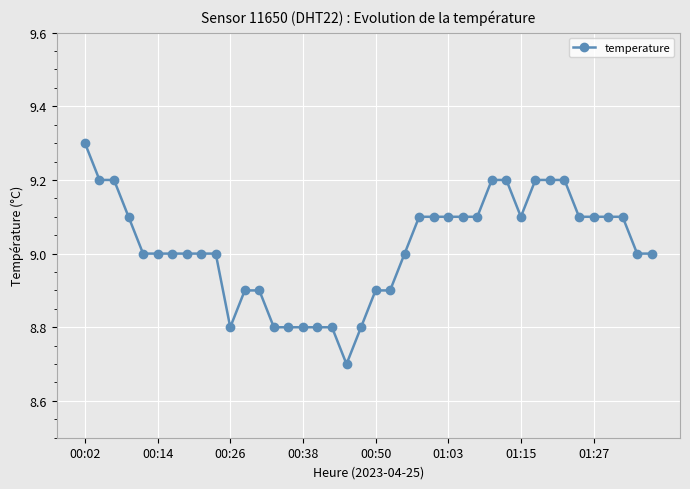

What is the greatest value displayed?

9.3